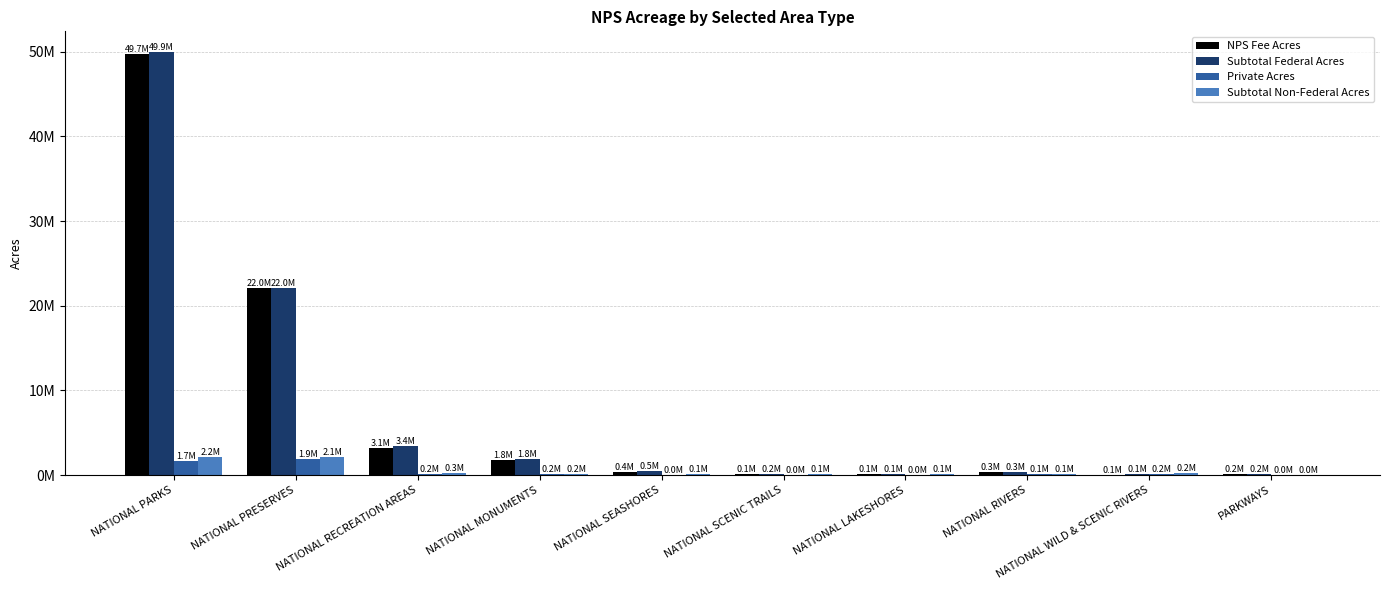

Are the bars horizontal?

No